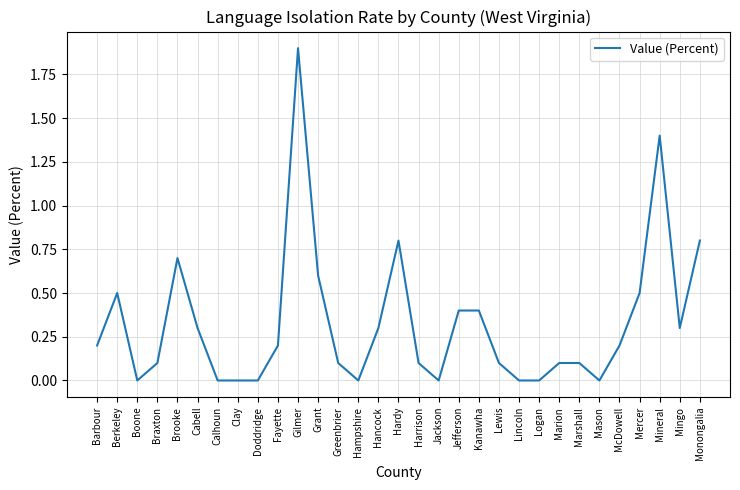

The chart shows a value of 0.6 at Mason. True or false?

False